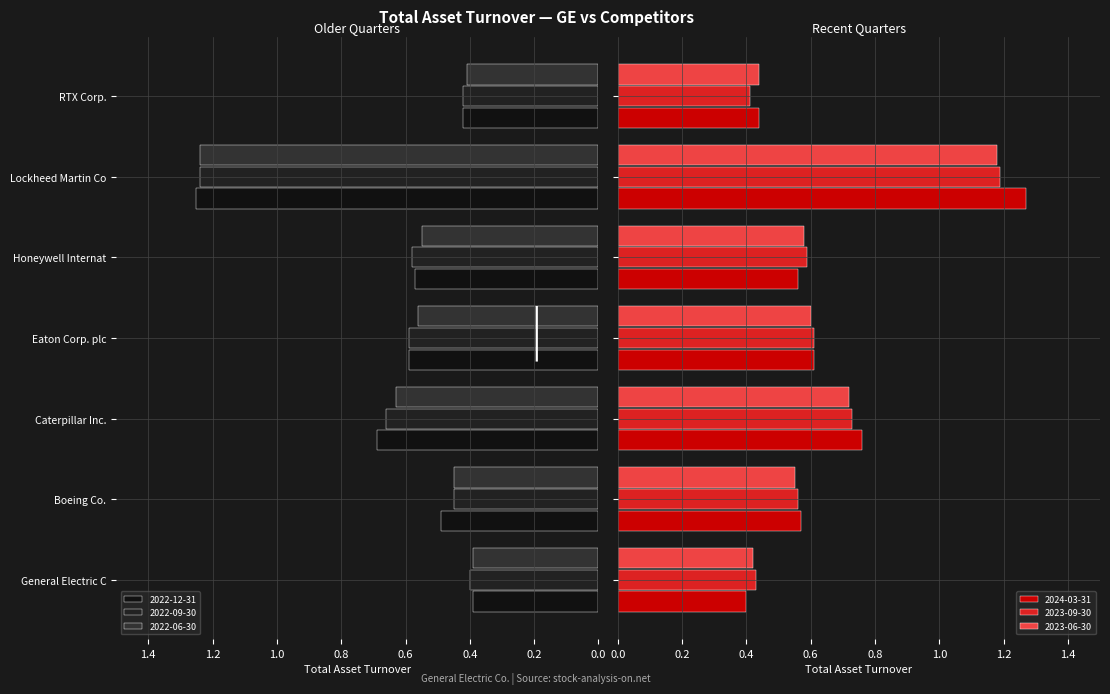

What is the sum of the 2022-09-30 values at Caterpillar Inc. and Eaton Corp. plc?

1.2